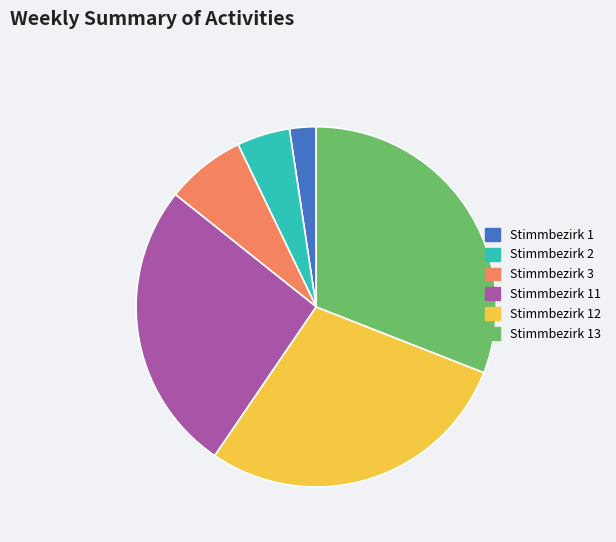

Which has a higher value, Stimmbezirk 2 or Stimmbezirk 3?

Stimmbezirk 3